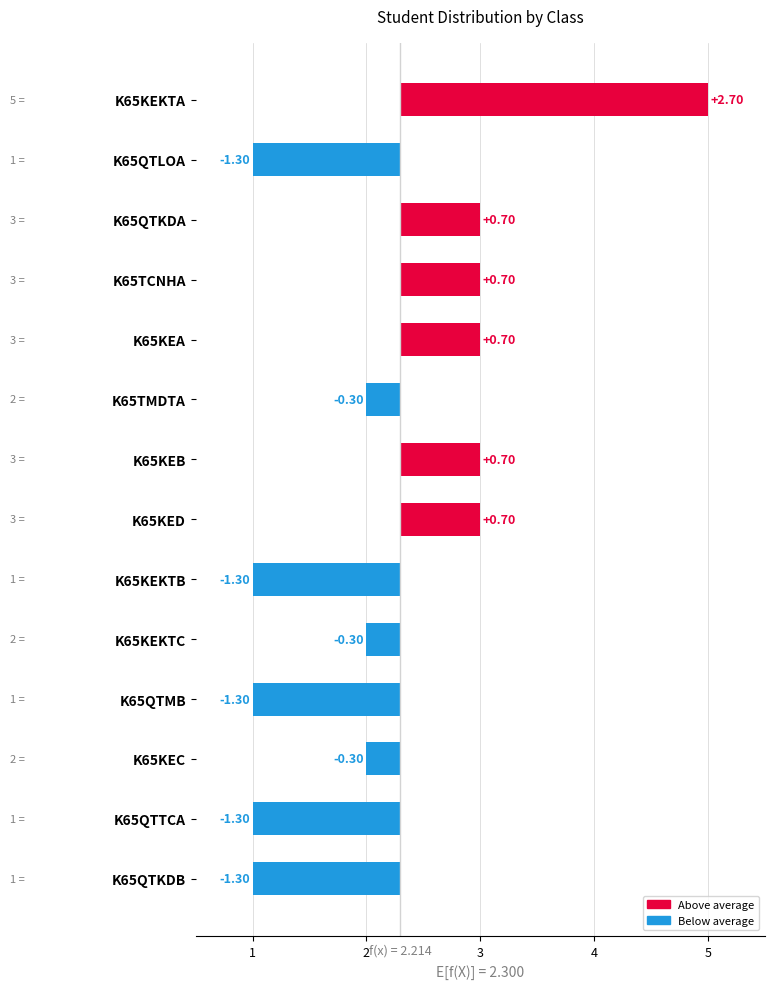

How many bars are there in total?

14